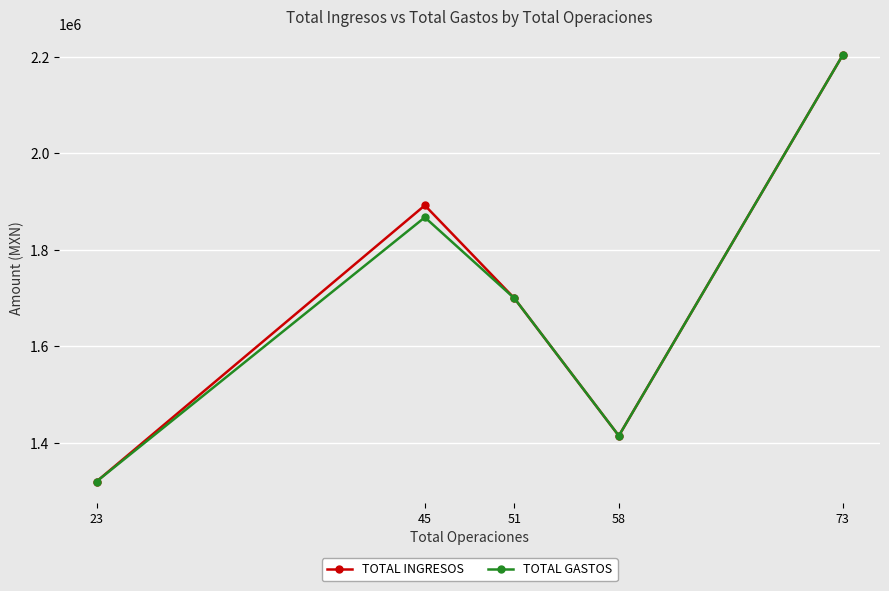

At how many categories does at least one series exceed 1646457?

3